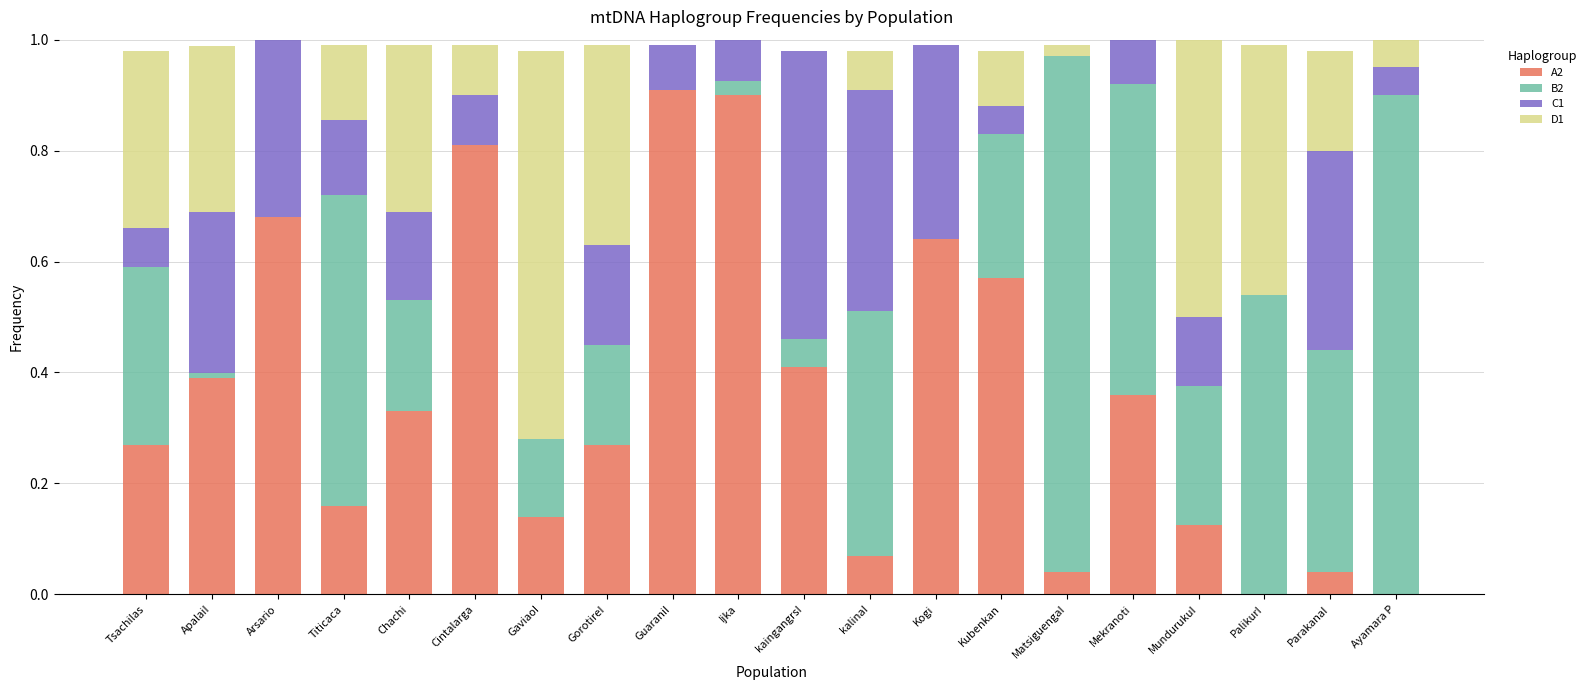

What is the sum of all A2 values?

7.1